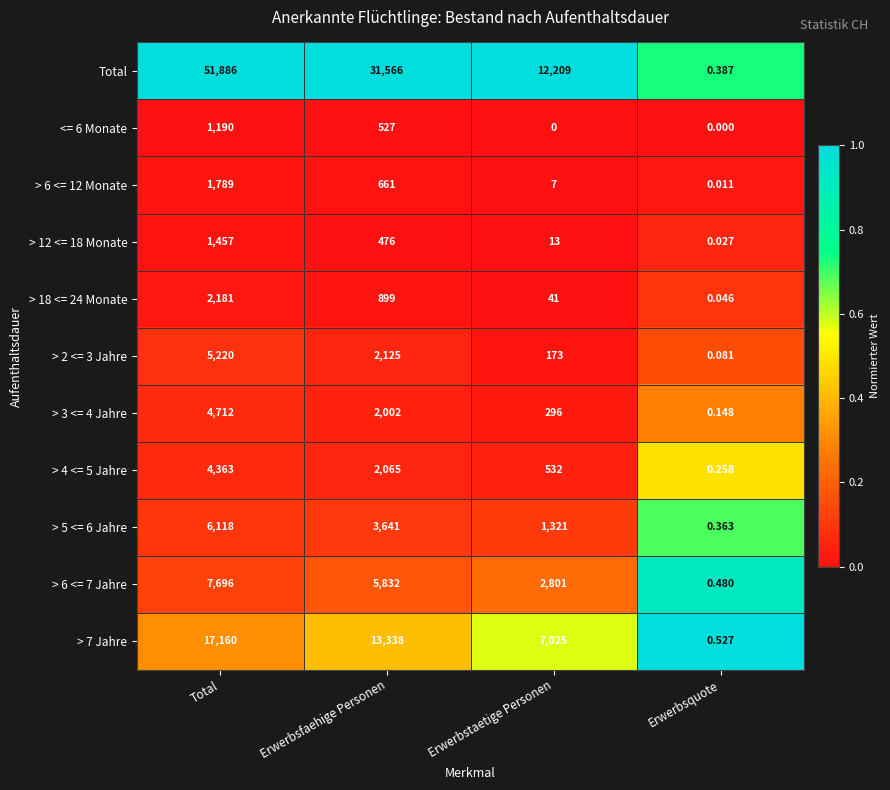

Which label corresponds to the largest value in the chart?

Total